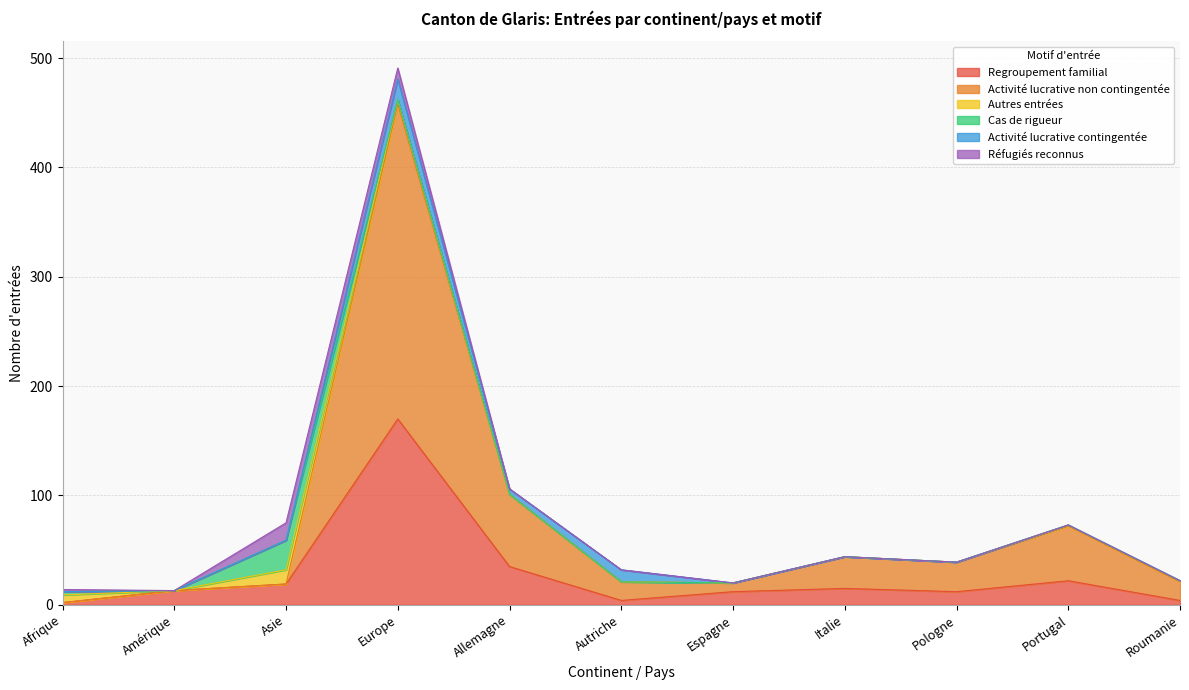

What is the value of the Activité lucrative non contingentée point at the 10th from the left?

50